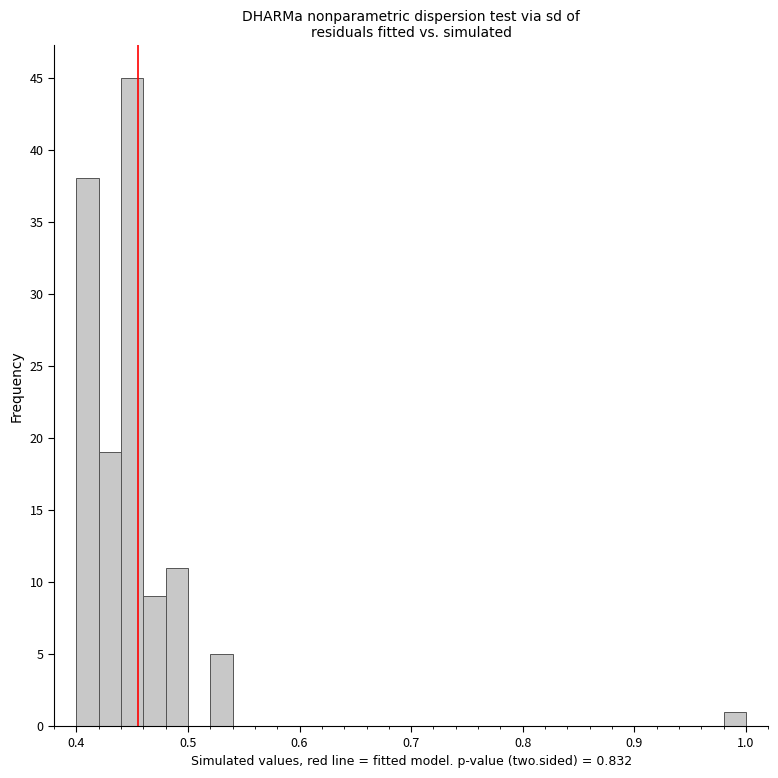

Around what value on the x-axis is the tallest bar? Give the approximate position of its centre, as read against the axis.

0.45